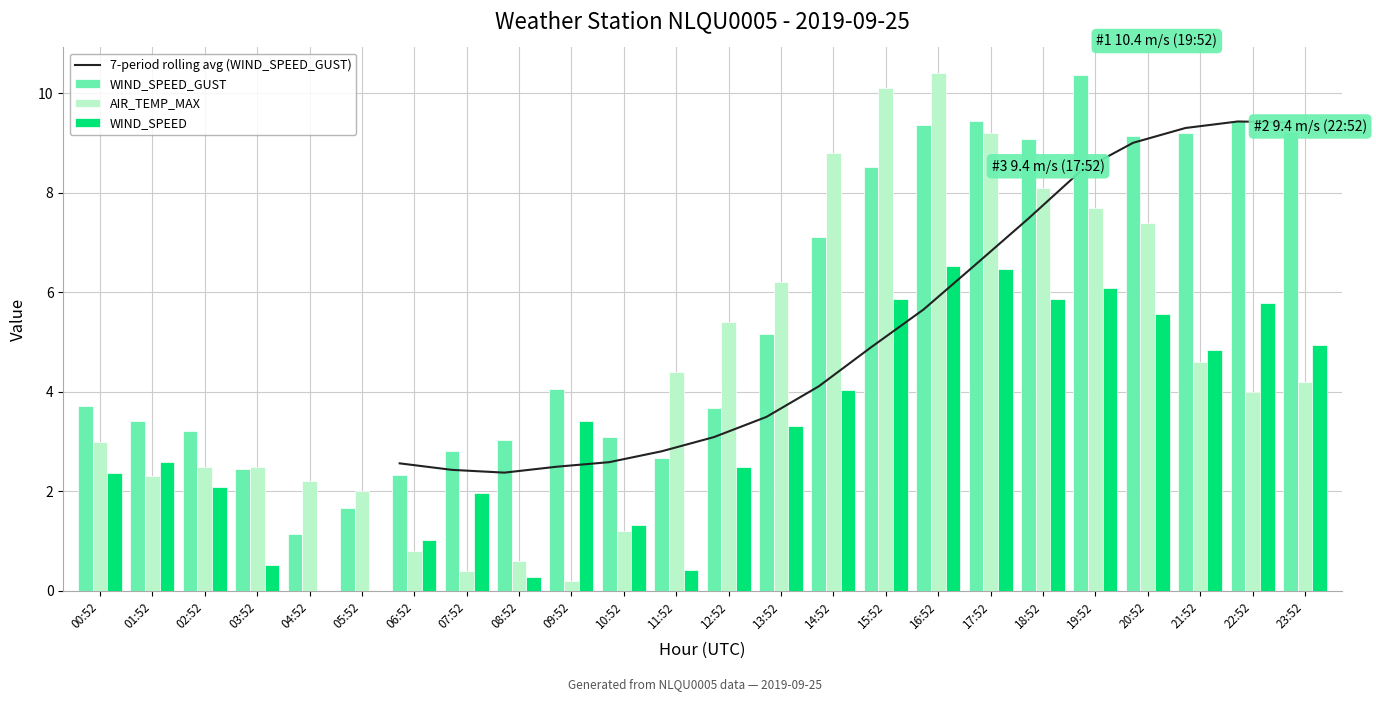

Which has a higher value, 23:52 or 08:52?

23:52